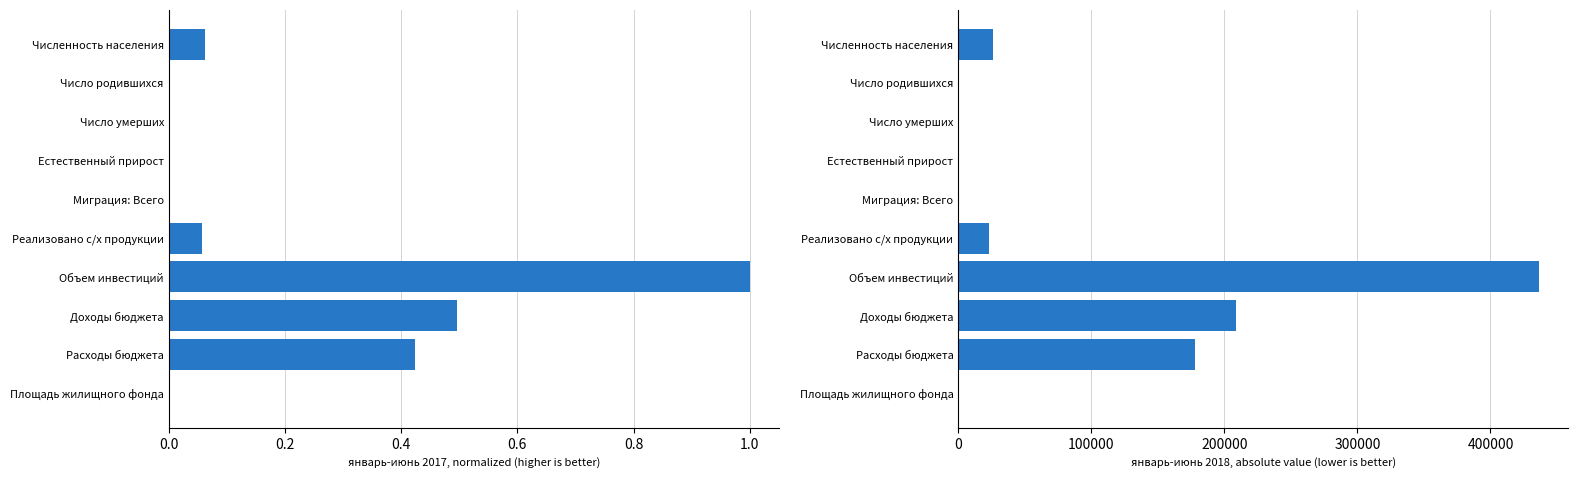

True or false: январь-июнь 2018 has a value of 22762.6 at Реализовано с/х продукции.

True